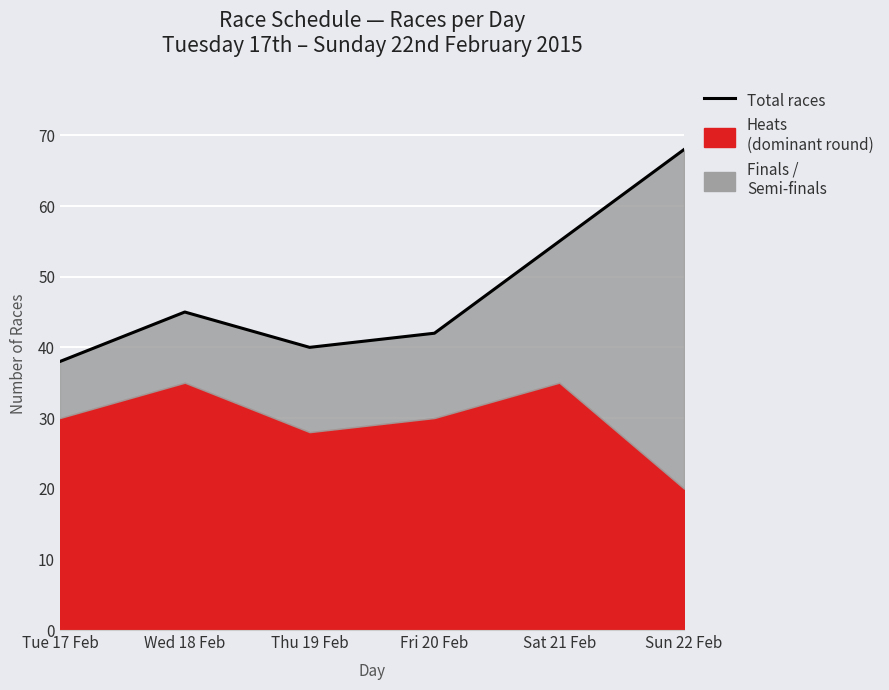

True or false: there are more than 1 points higher than both neighbors.

False